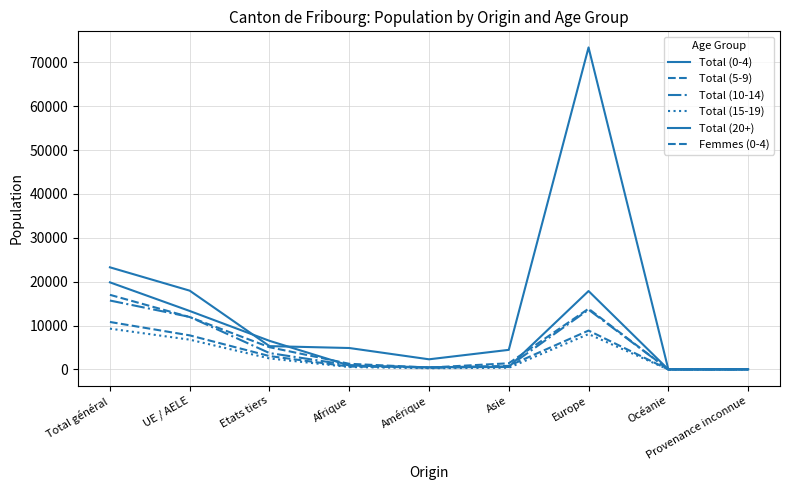

Which has a higher value, Etats tiers or Total général?

Total général